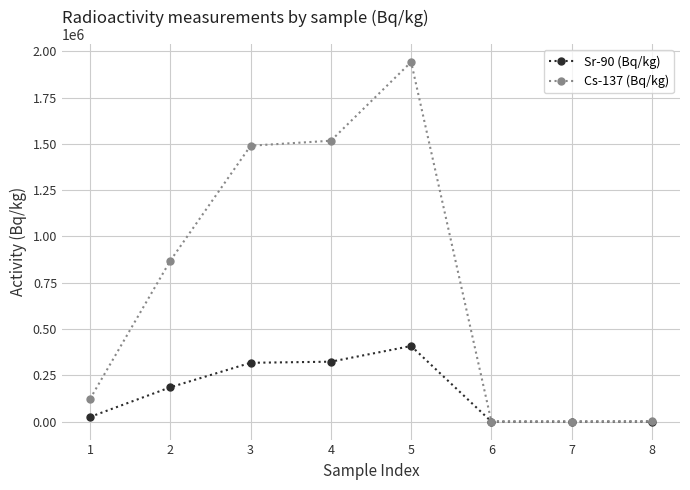

Does the chart display data point markers on the line(s)?

Yes